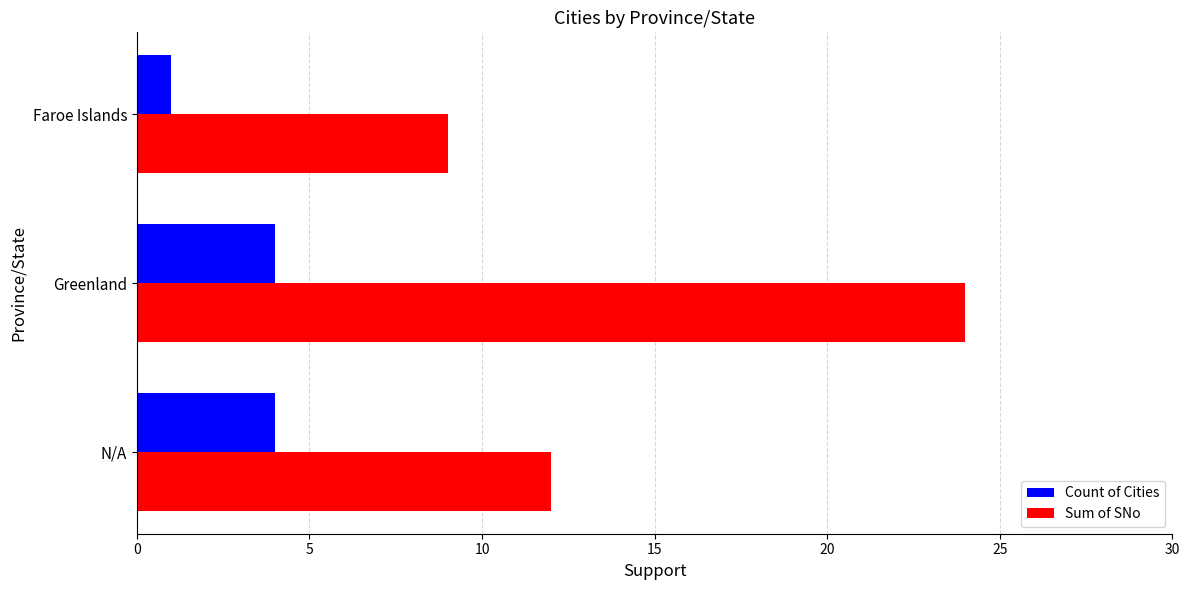

What is the average value of the Count of Cities series?

3